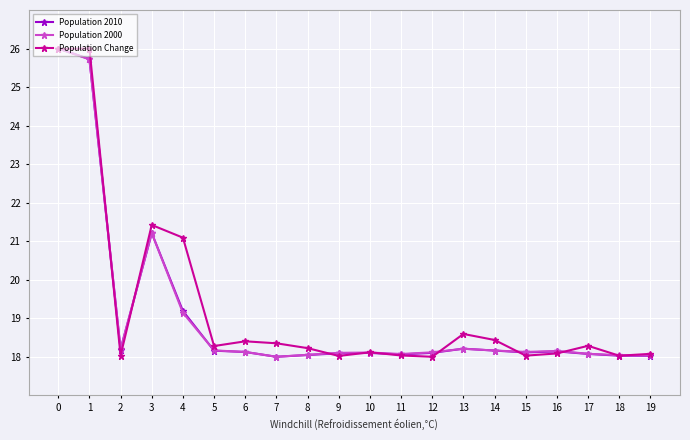

The value of Population 2010 at 12 is 18.1. True or false?

True